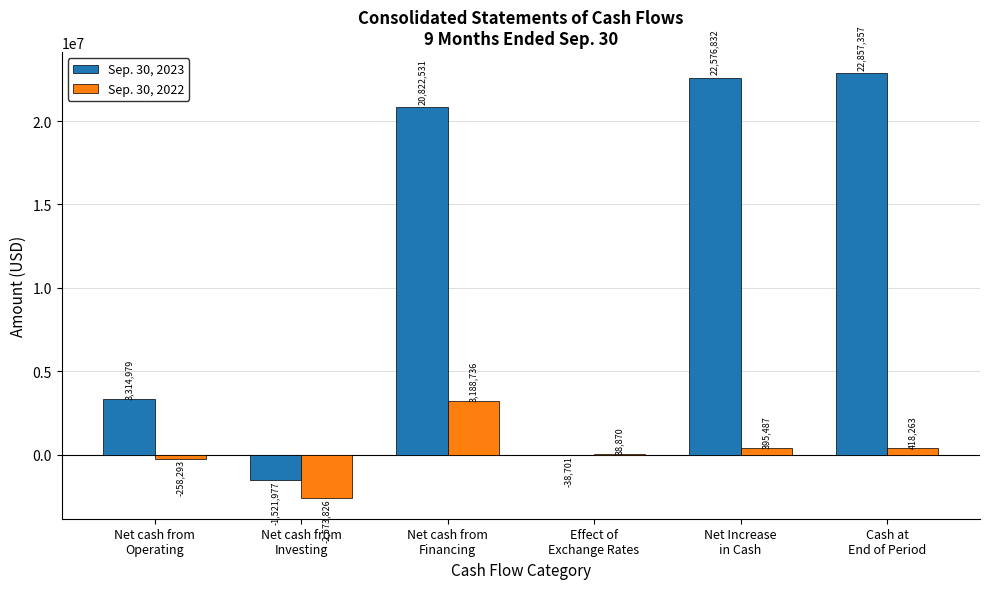

How many positive values does the Sep. 30, 2023 series have?

4